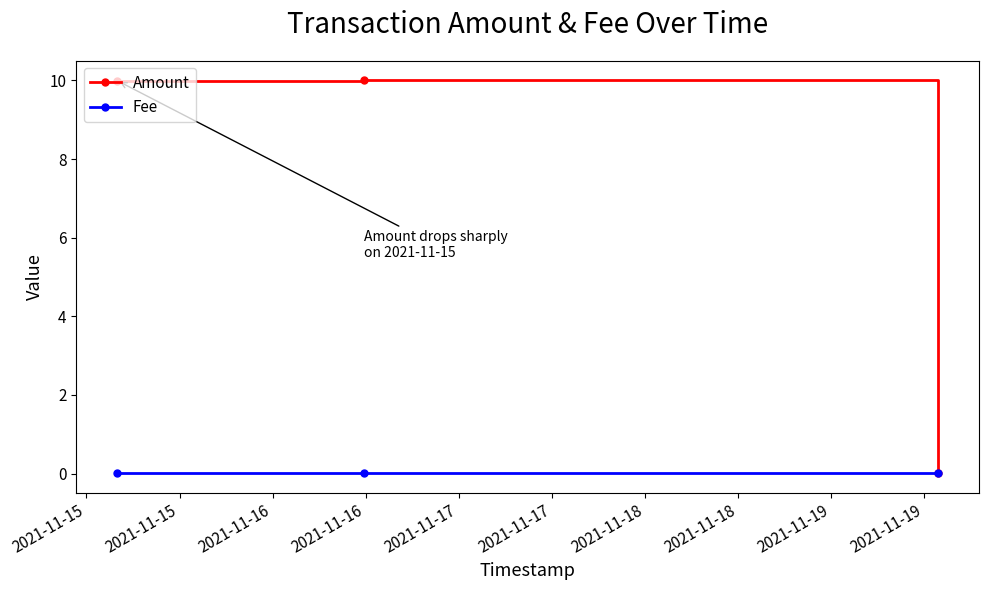

Which series has the widest spread of values?

Amount